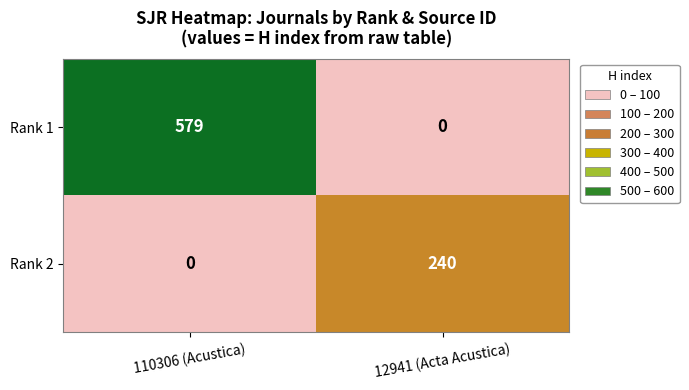

Between 110306 (Acustica) and 12941 (Acta Acustica), which series saw the biggest shift?

Rank 1